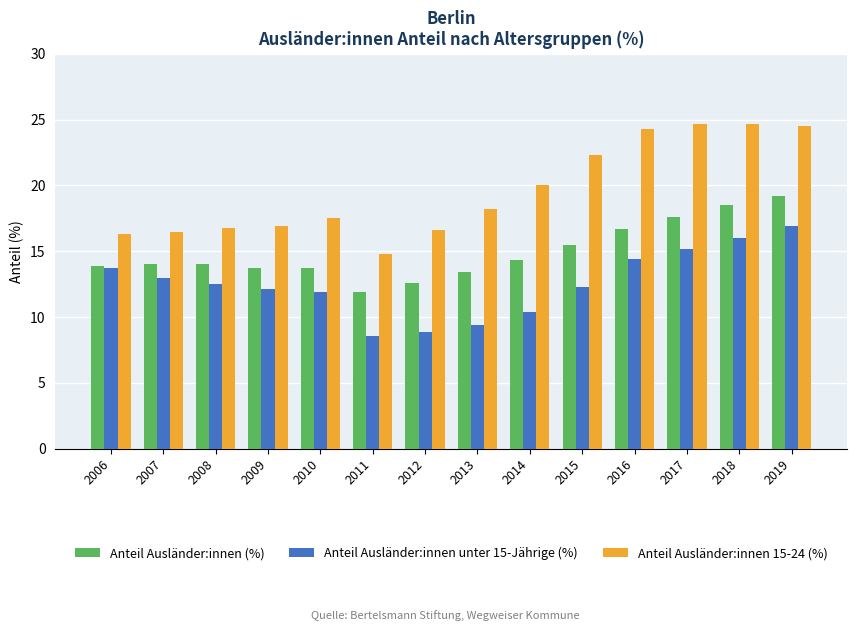

At which label does Anteil Ausländer:innen (%) reach its peak?

2019